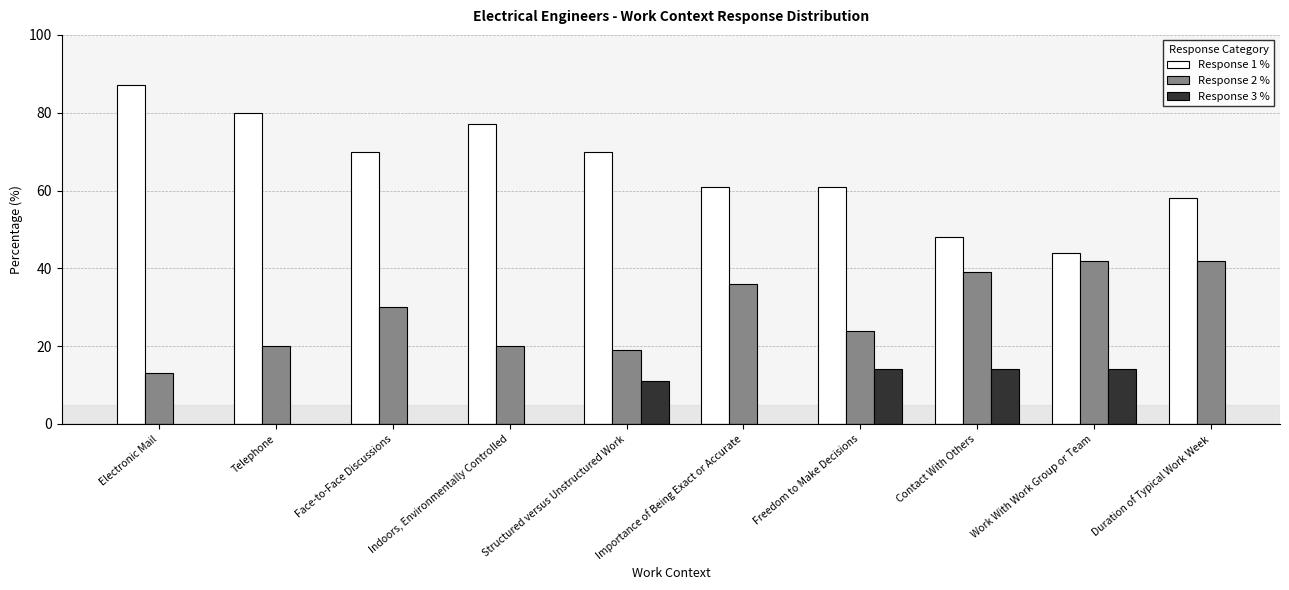

Rank the categories by Response 1 % value from highest to lowest.

Electronic Mail, Telephone, Indoors, Environmentally Controlled, Face-to-Face Discussions, Structured versus Unstructured Work, Importance of Being Exact or Accurate, Freedom to Make Decisions, Duration of Typical Work Week, Contact With Others, Work With Work Group or Team